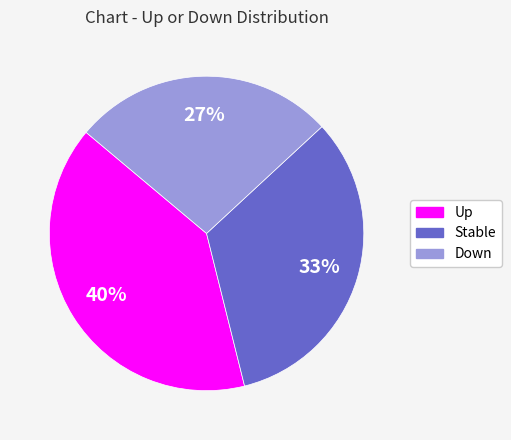

Is there a majority slice in this chart?

No